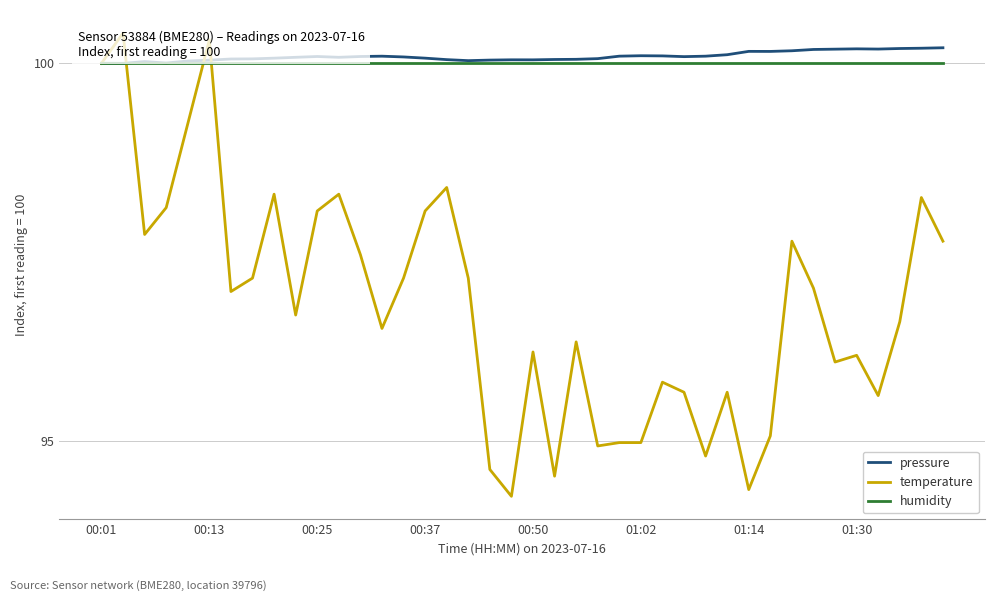

List the series in order of their peak value, lowest first.

humidity, pressure, temperature